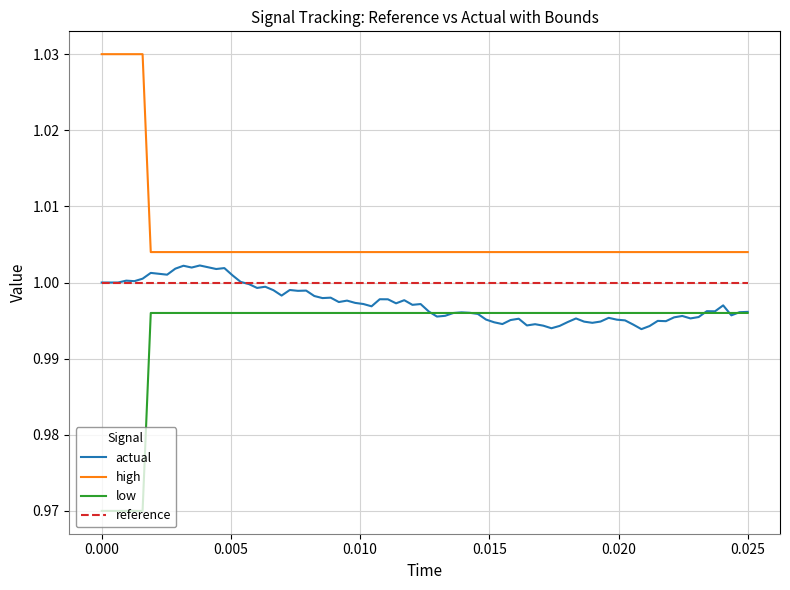

Which series has the largest total across all categories?

high